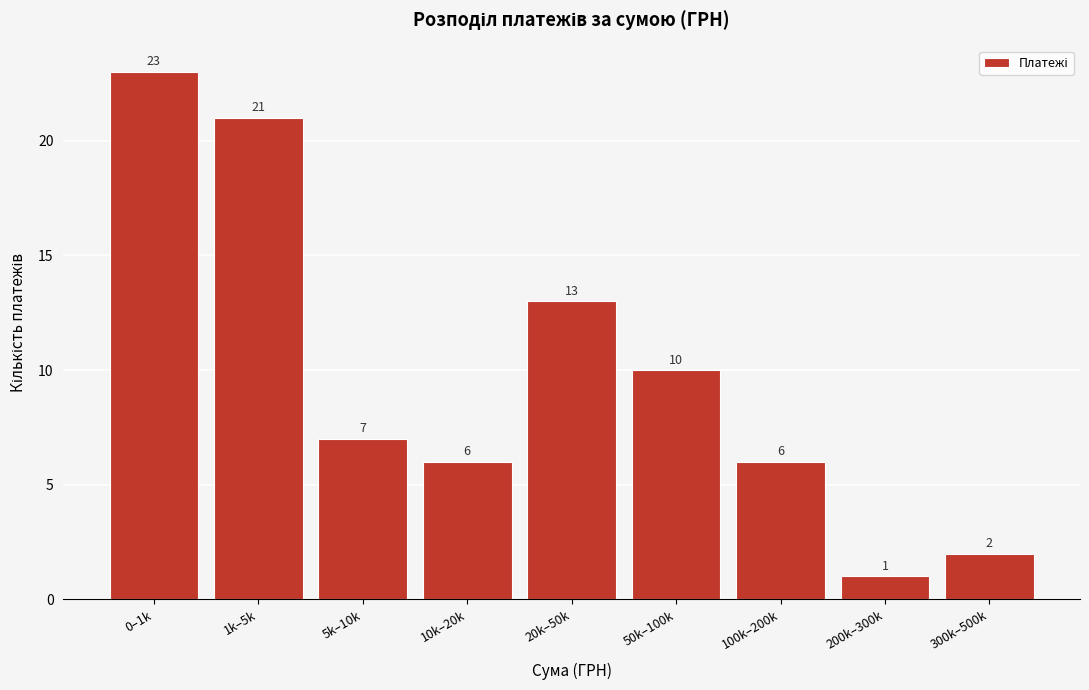

Reading left to right, what are all the values shown in this chart?

23	21	7	6	13	10	6	1	2